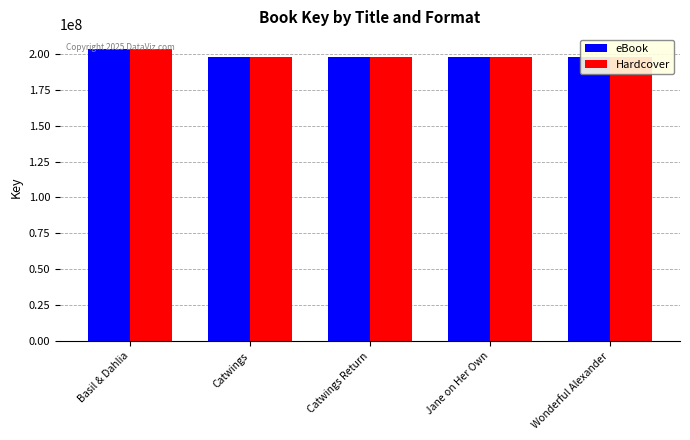

What are all the series names shown in the legend?

eBook, Hardcover